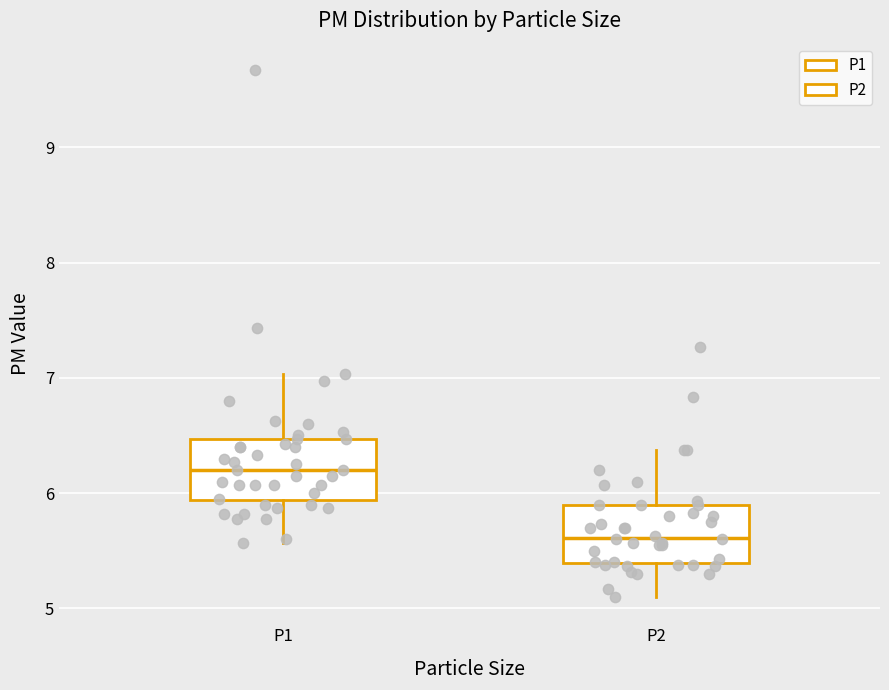

Reading left to right, read every box against the y-axis: the position of its median line, the range the box covers, and the ends of its whiskers. The values are not printed on the chart, so give them approximately, as read against the axis.

P1: median 6.2, box 5.9 to 6.5, whiskers 5.6 to 7.0
P2: median 5.6, box 5.4 to 5.9, whiskers 5.1 to 6.4